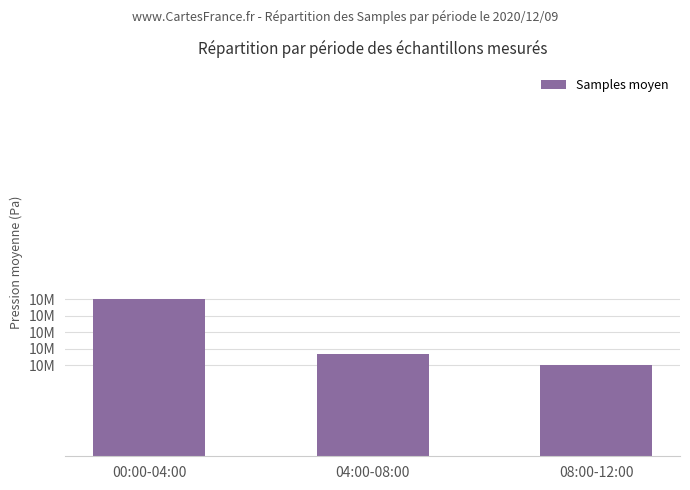

What position from the right is 04:00-08:00?

2